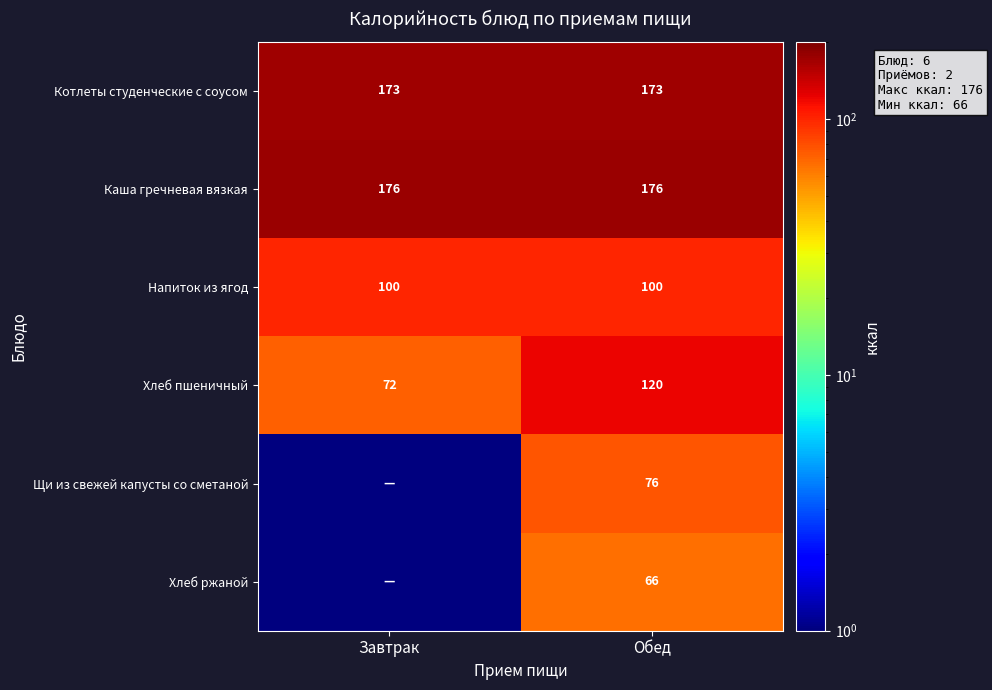

The Щи из свежей капусты со сметаной series shows 21.4 at Обед. True or false?

False